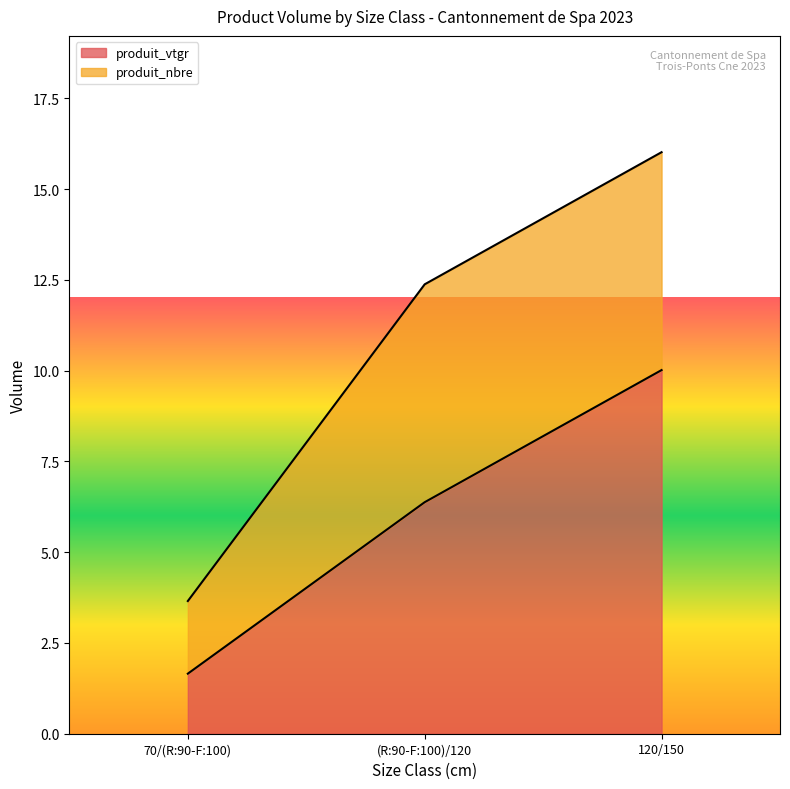

What is the difference between the maximum and second lowest values in the produit_vtgr series?

3.6